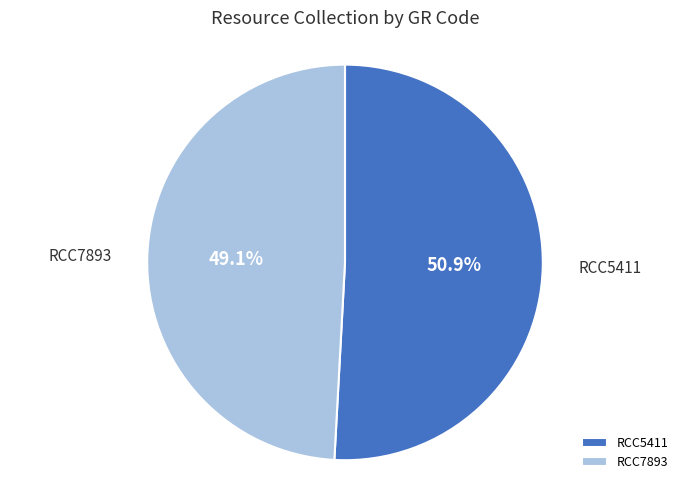

What portion of the pie excludes RCC5411?

49.1%